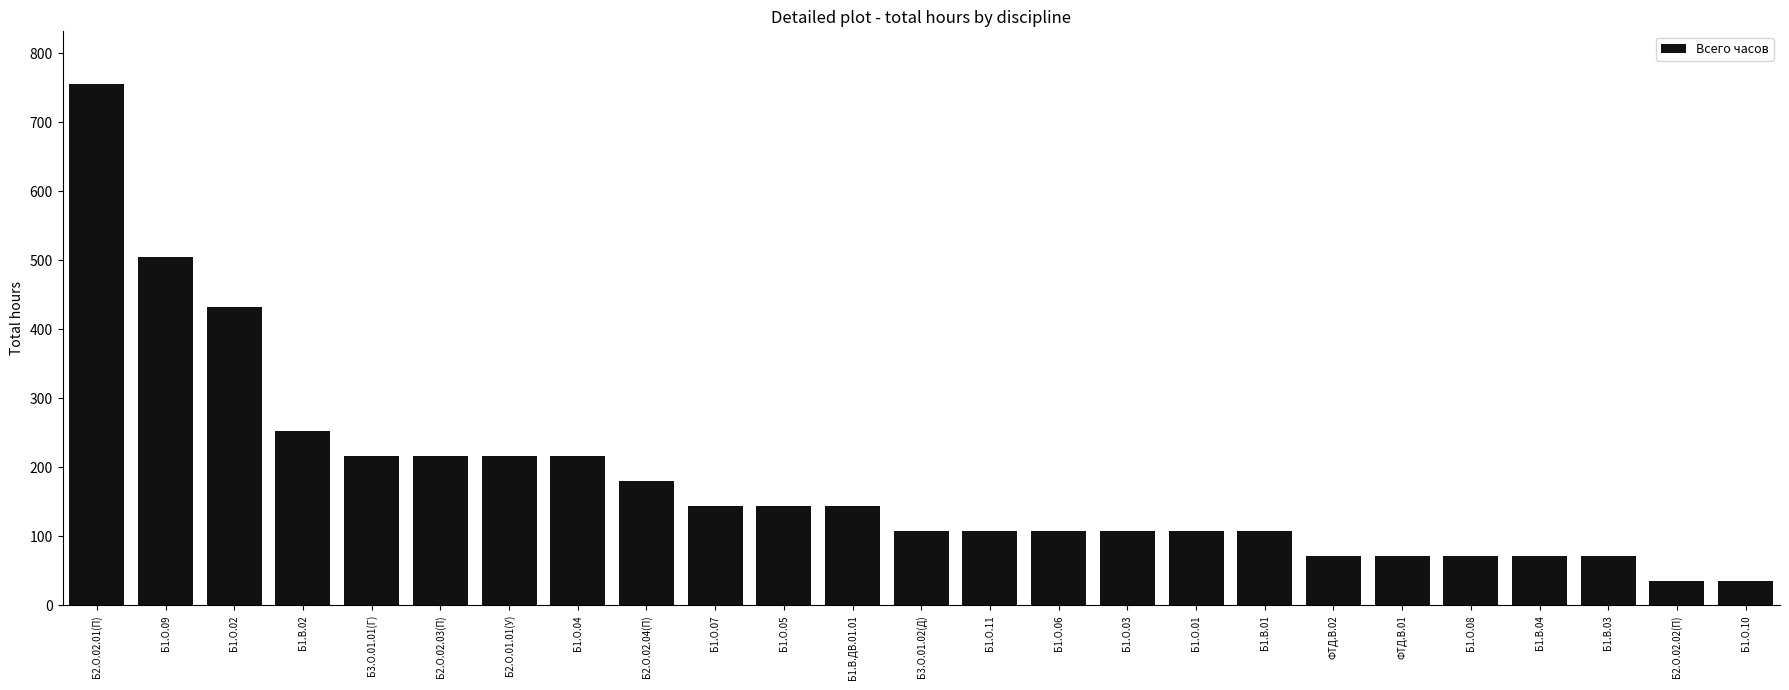

What is the approximate value at Б2.О.02.02(П)?

36